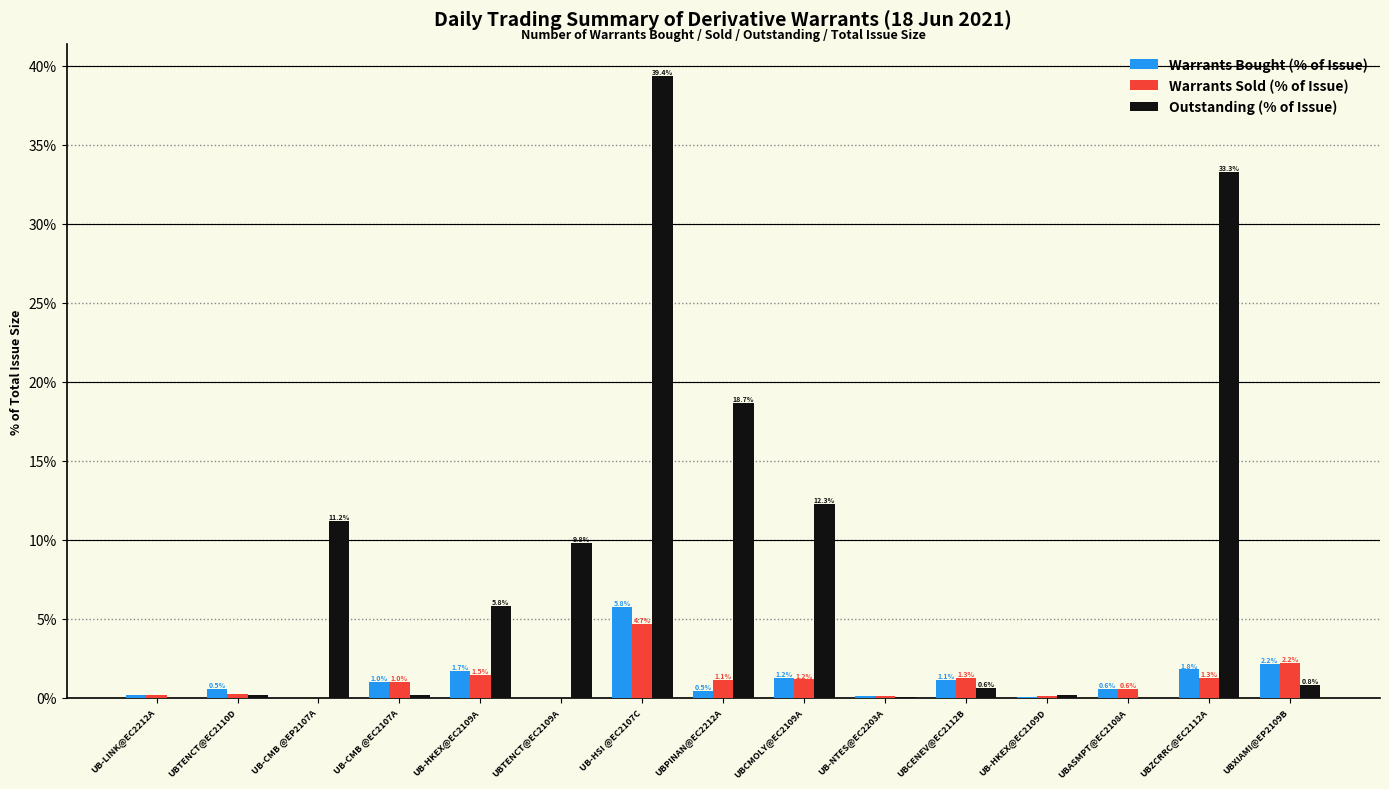

Which series has the largest range (max minus min)?

Outstanding (% of Issue)